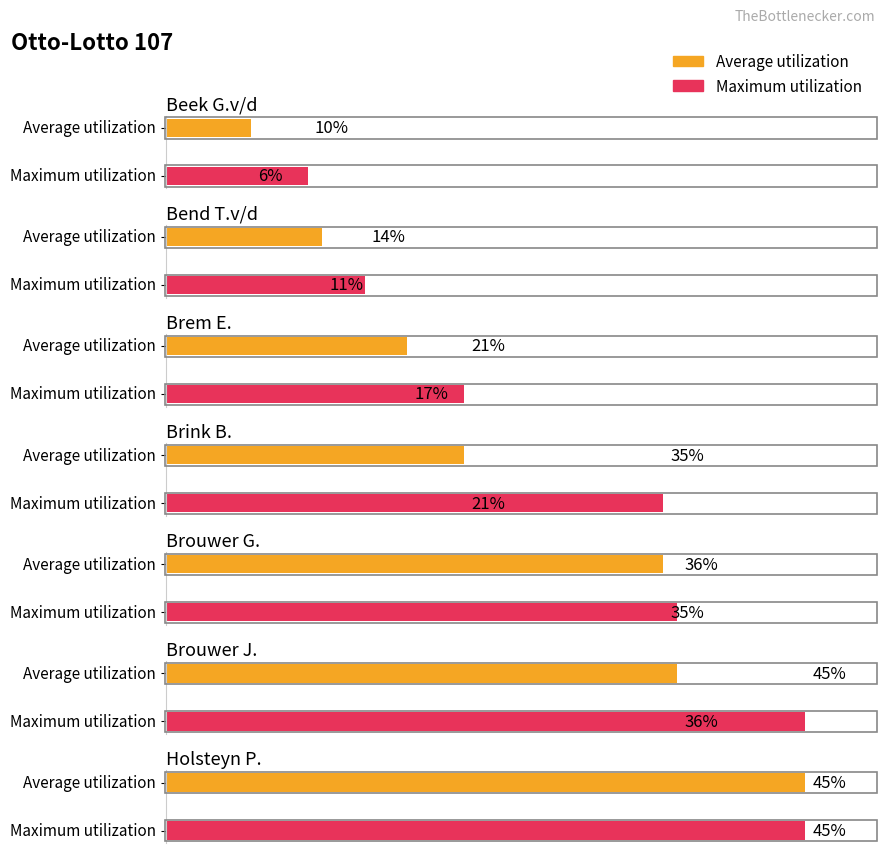

The value of Maximum utilization at Brouwer J. is 13. True or false?

False